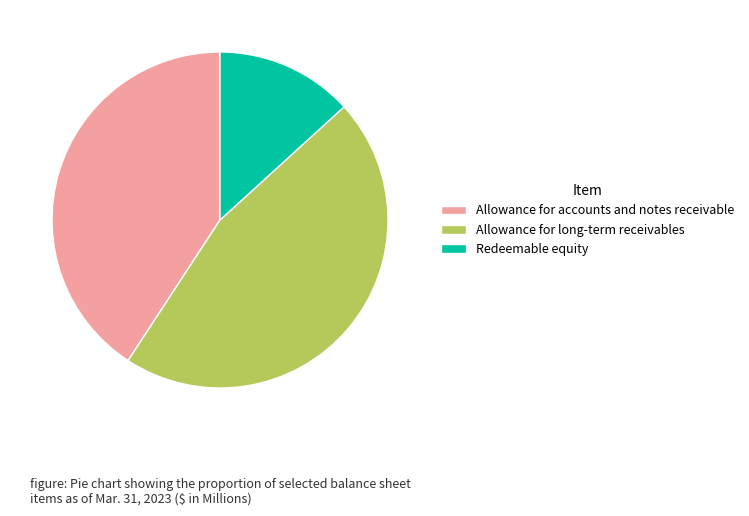

Approximately how many times larger is the value at Allowance for accounts and notes receivable compared to Redeemable equity?

3.1